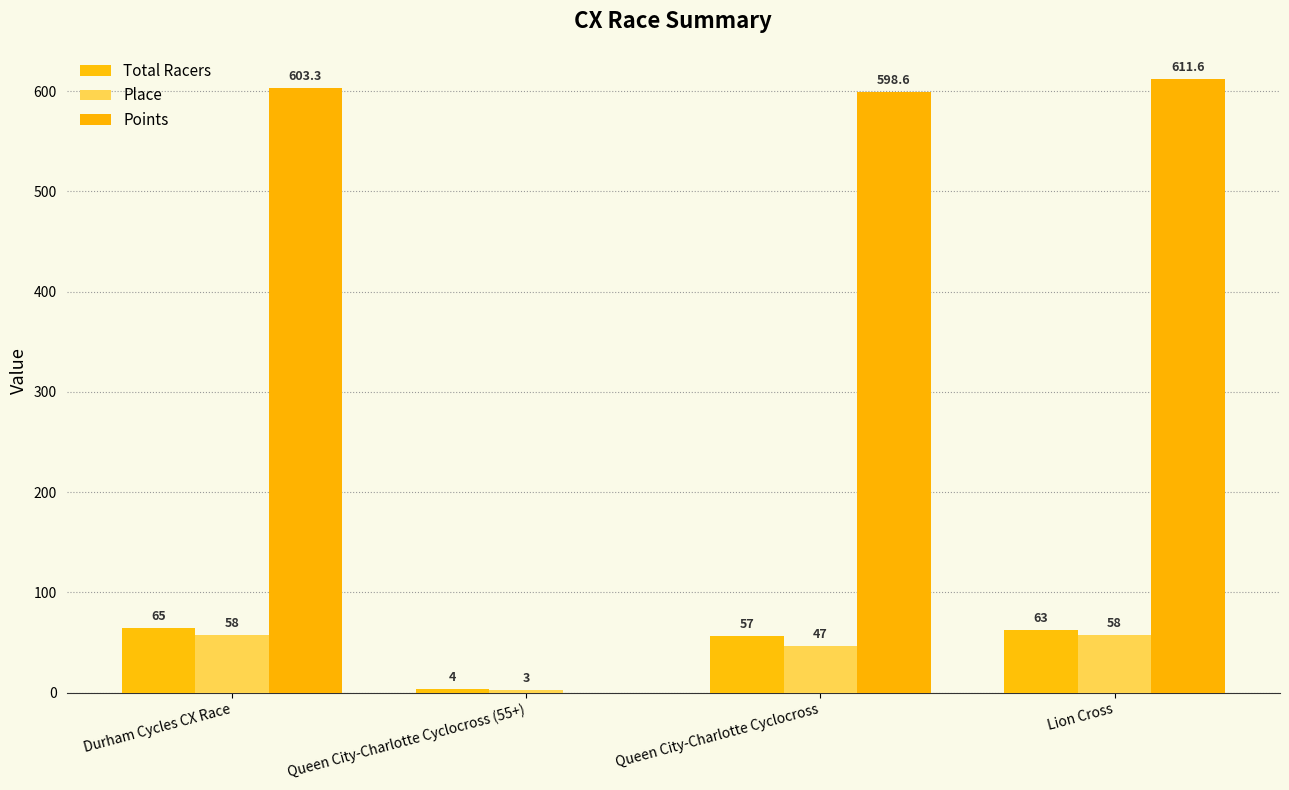

The Total Racers series shows 4.0 at Queen City-Charlotte Cyclocross (55+). True or false?

True